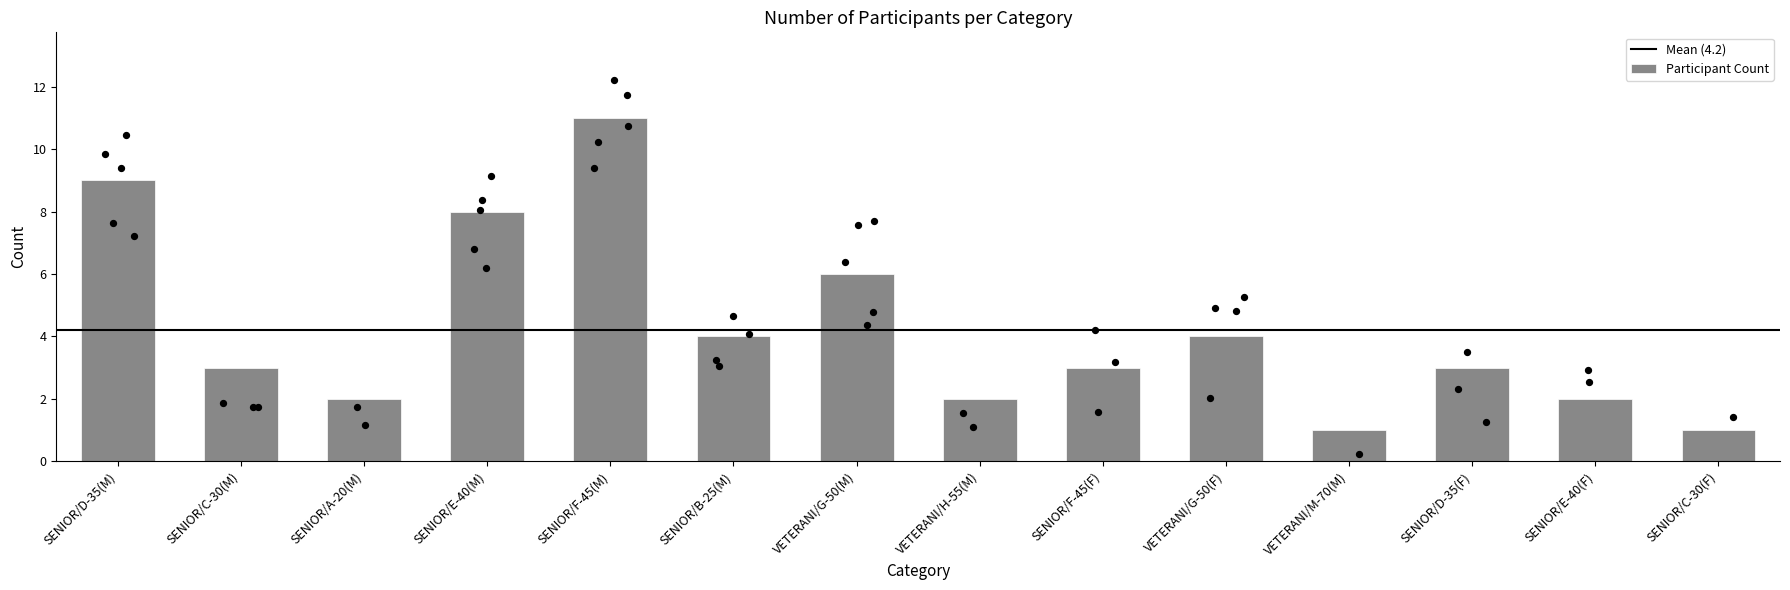

What is the change in value from SENIOR/D-35(M) to SENIOR/E-40(F)?

-7